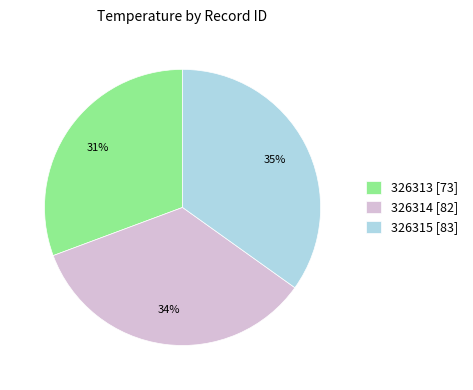

To the nearest percent, what is the combined percentage of 326313 and 326315?

66%